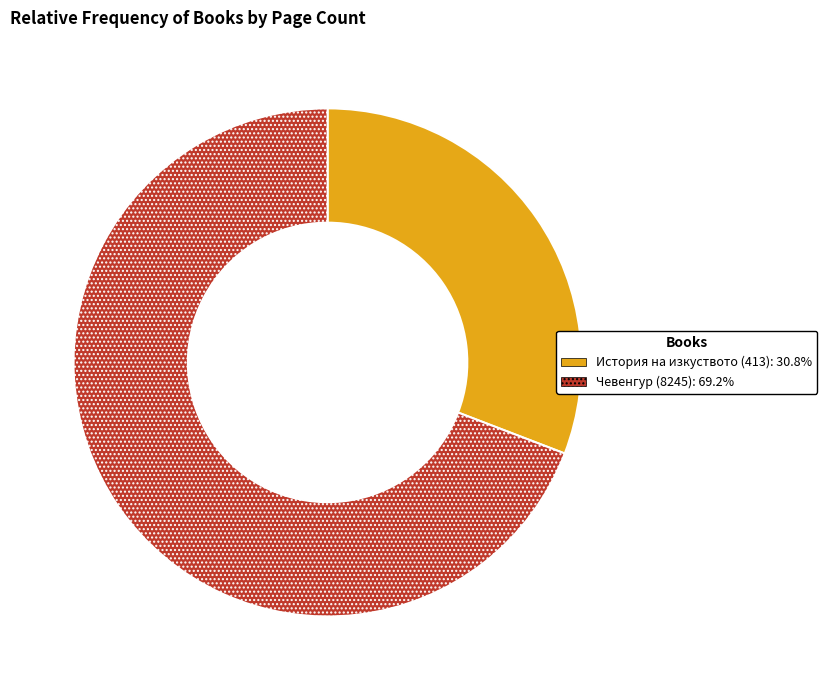

Combined, do История на изкуството (413) and Чевенгур (8245) account for over 50%?

Yes